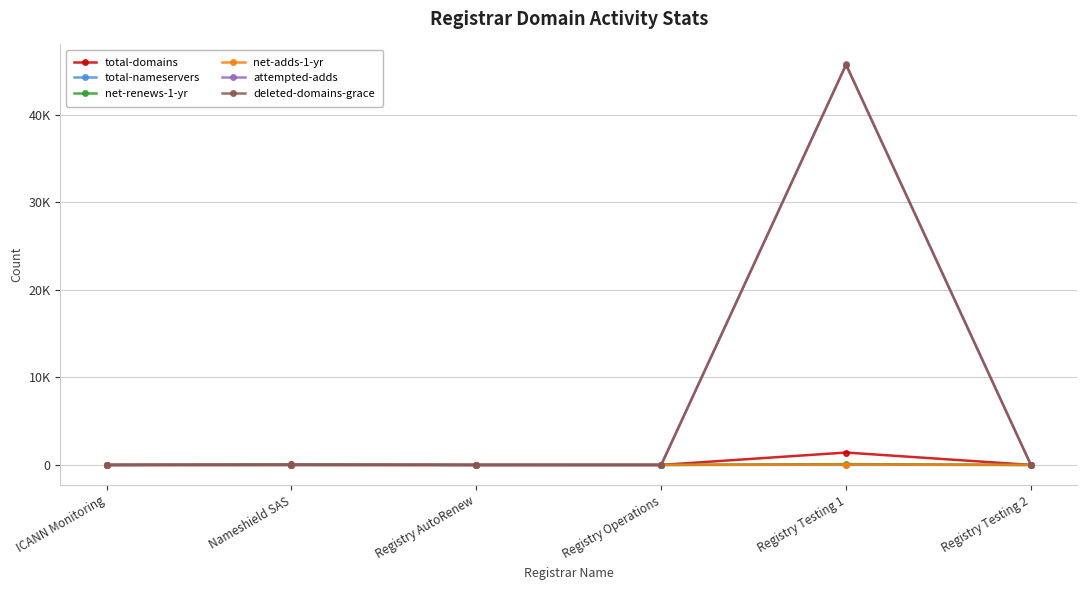

True or false: attempted-adds has a value of 0 at Registry AutoRenew.

True